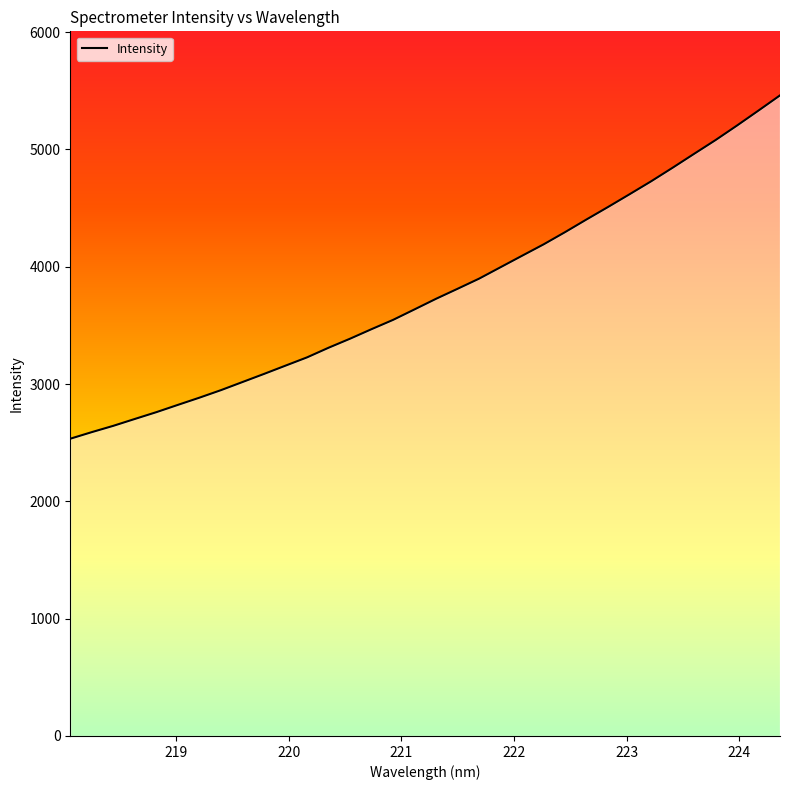

What is the greatest value displayed?

5461.2